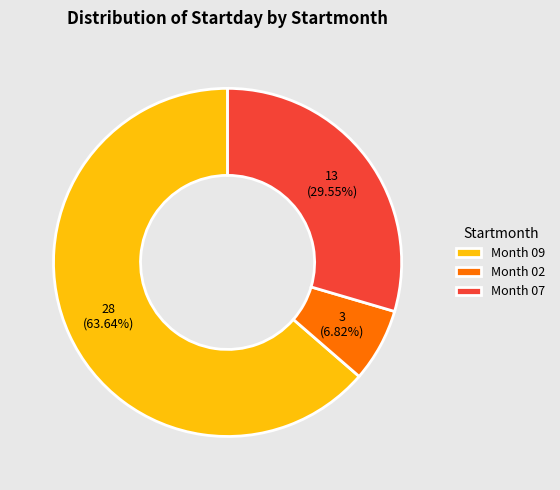

Approximately how many times larger is the value at Month 07 compared to Month 09?

0.5